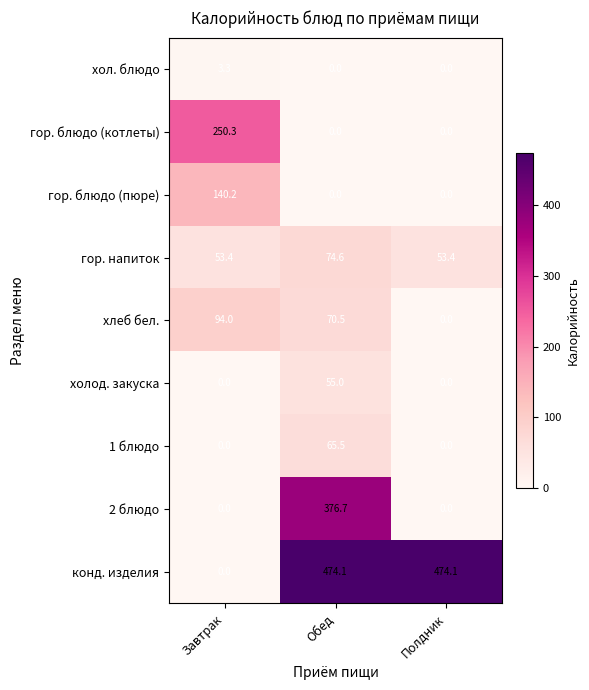

What is the spread (max minus min) of values at Полдник?

474.1